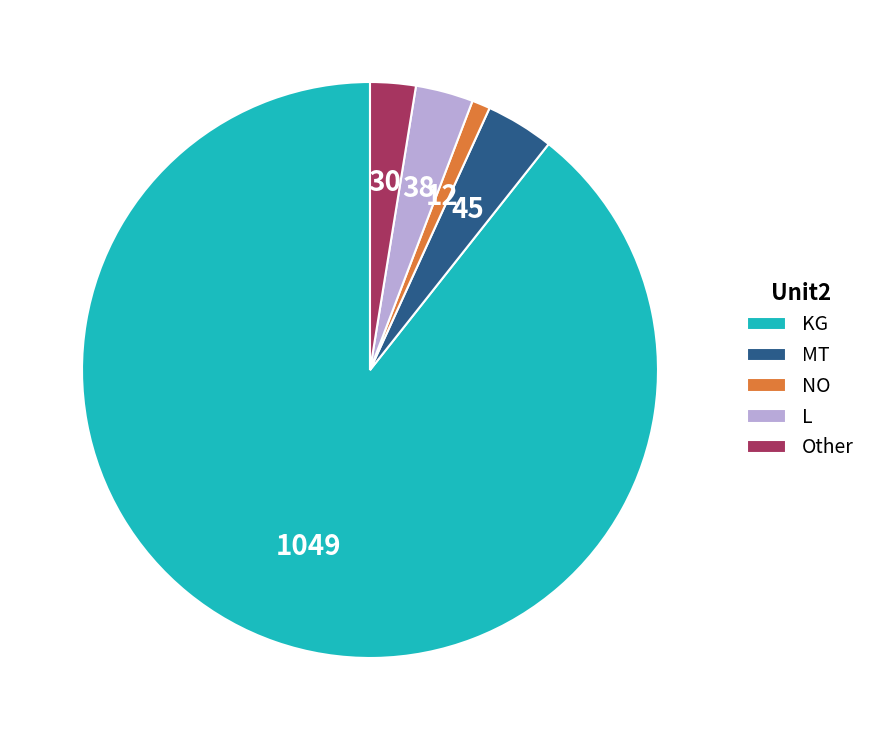

Is there any slice that represents more than half of the pie?

Yes